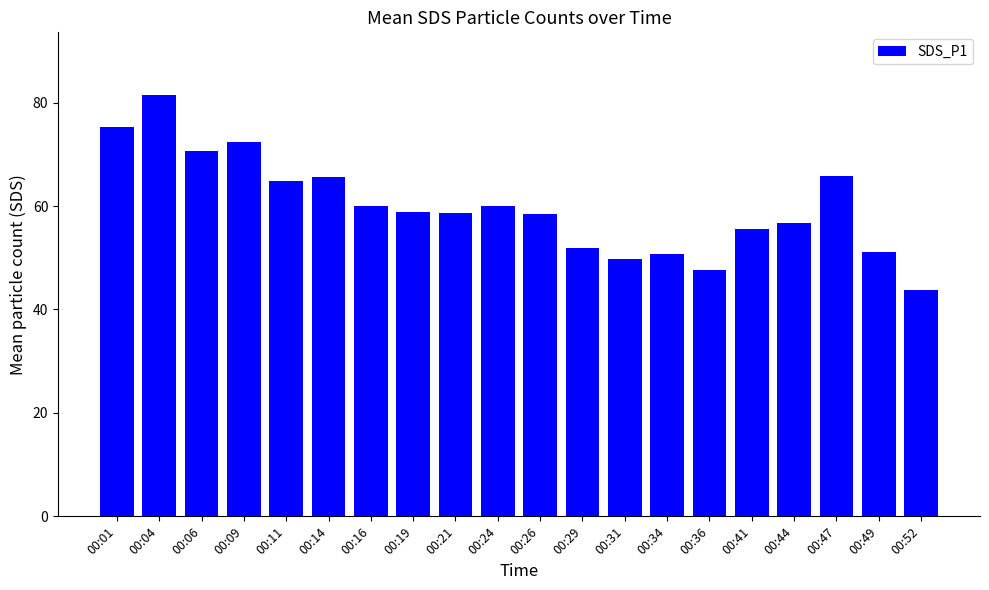

What is the sum of all values?

1199.2